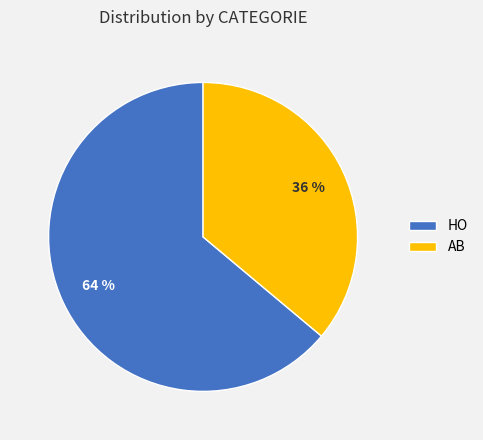

Which category has the biggest portion of the pie?

HO